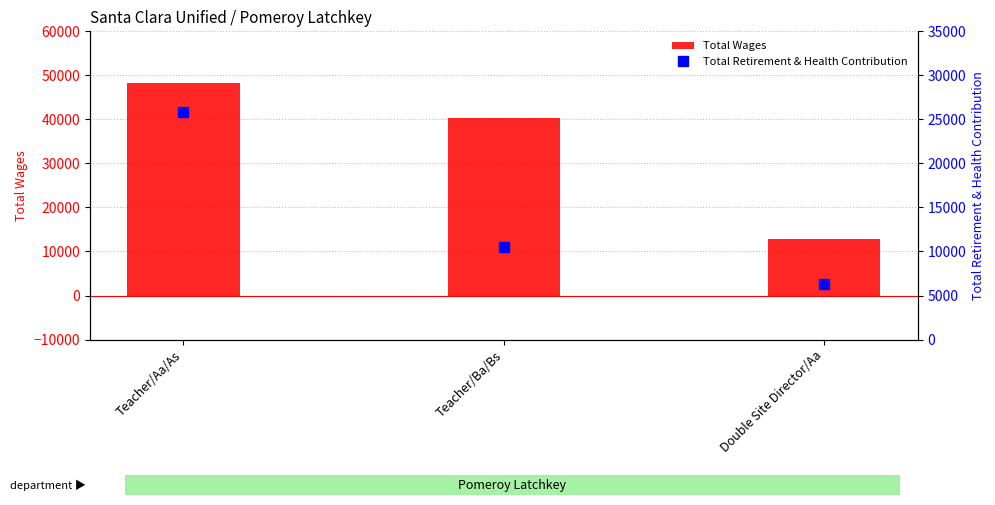

Which category has the highest value in the Total Wages series?

Teacher/Aa/As